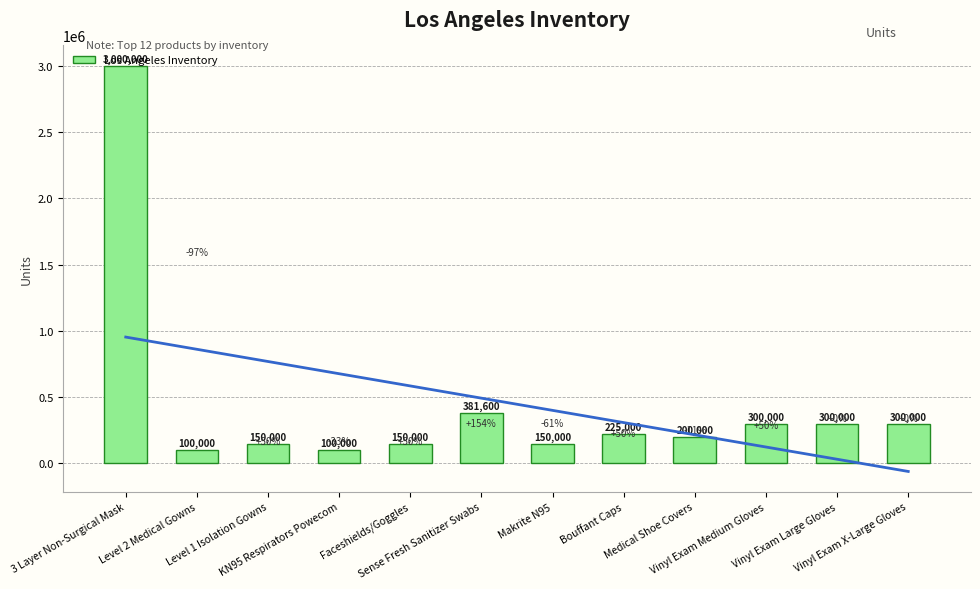

Which has a higher value, Faceshields/Goggles or KN95 Respirators Powecom?

Faceshields/Goggles